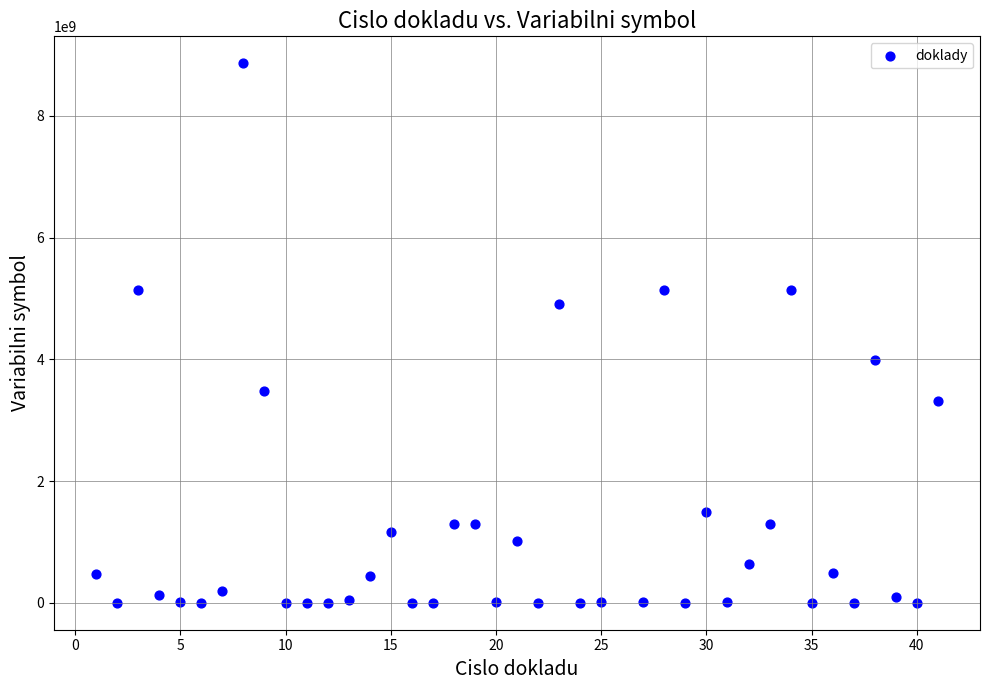

What is the range of X values (max minus min)?

40